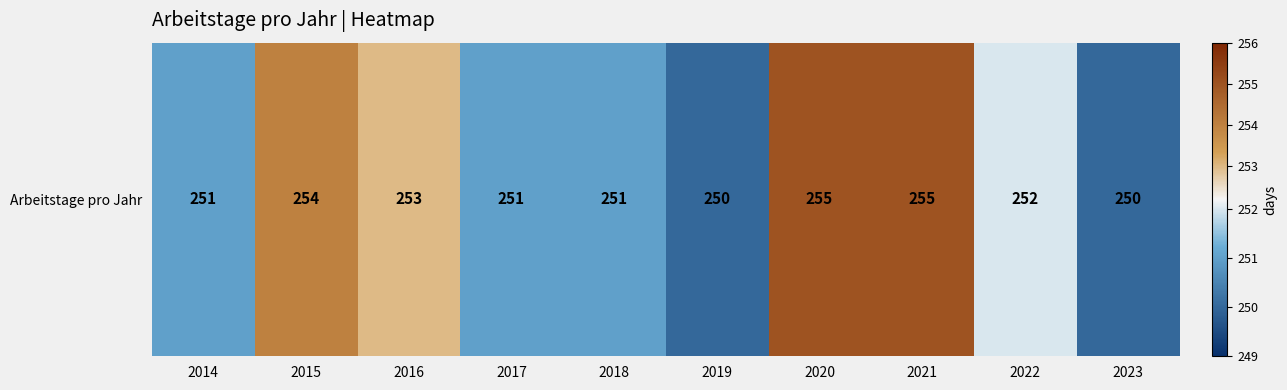

Count the number of values greater than 252.

4